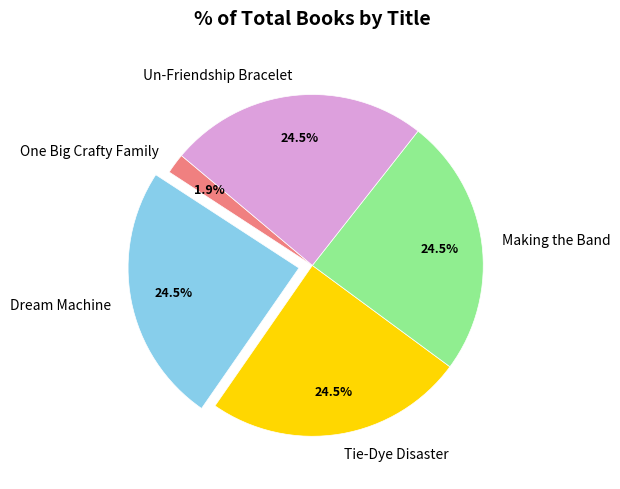

Does Un-Friendship Bracelet represent more than half of the total?

No